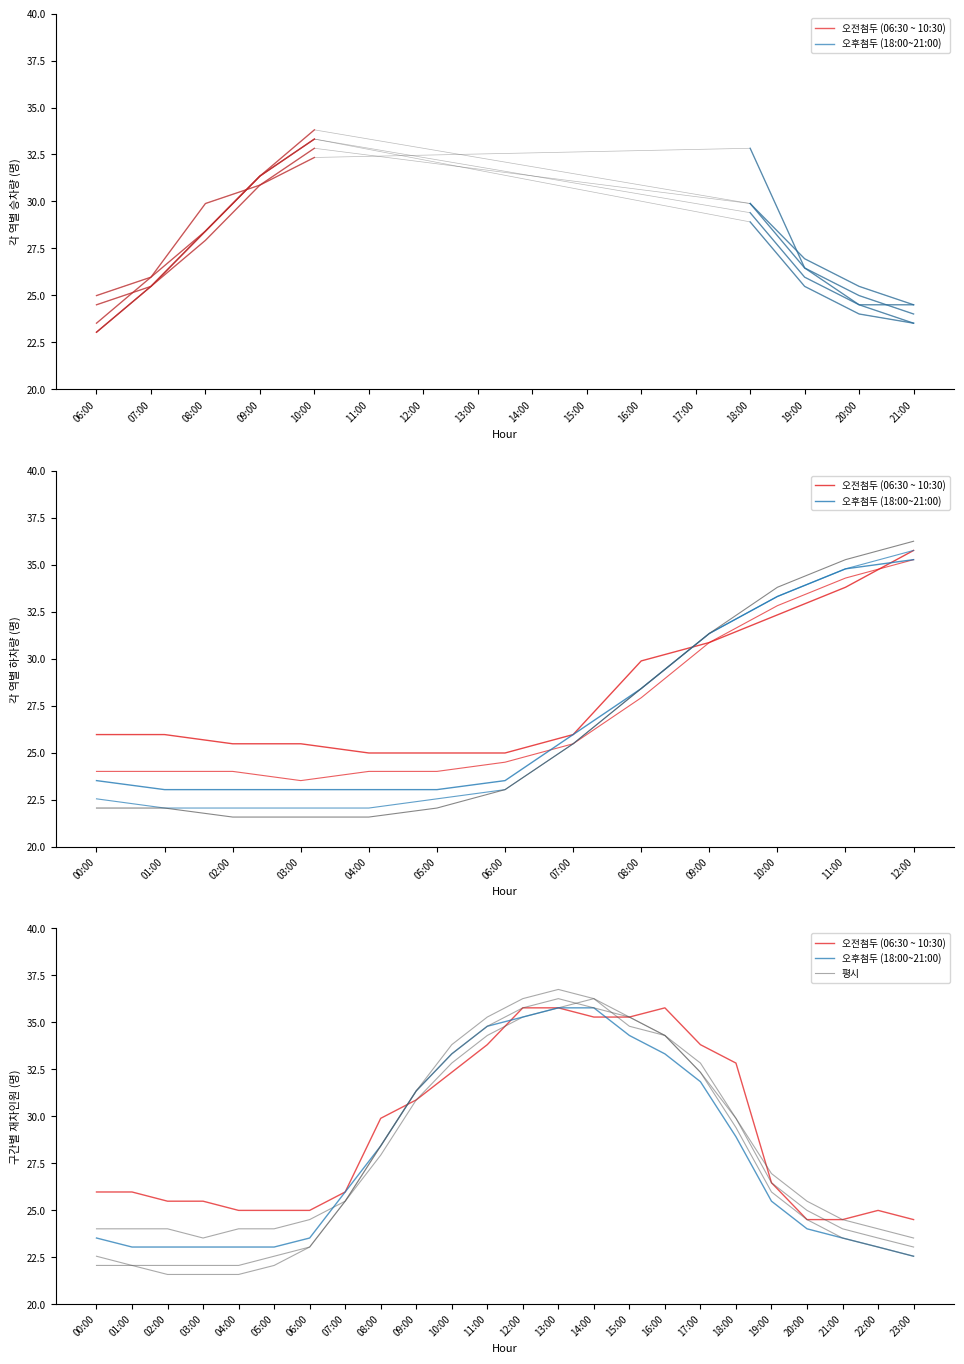

What is the value of the 평시 point at the 23rd from the left?

23.5